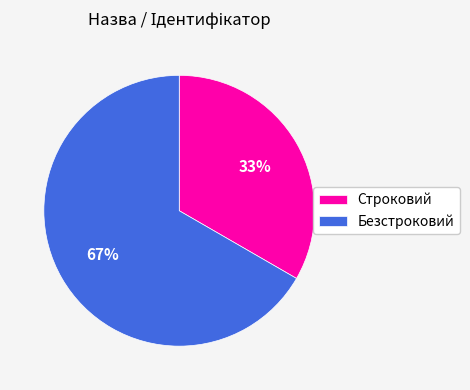

Approximately how many times larger is the value at Строковий compared to Безстроковий?

0.5